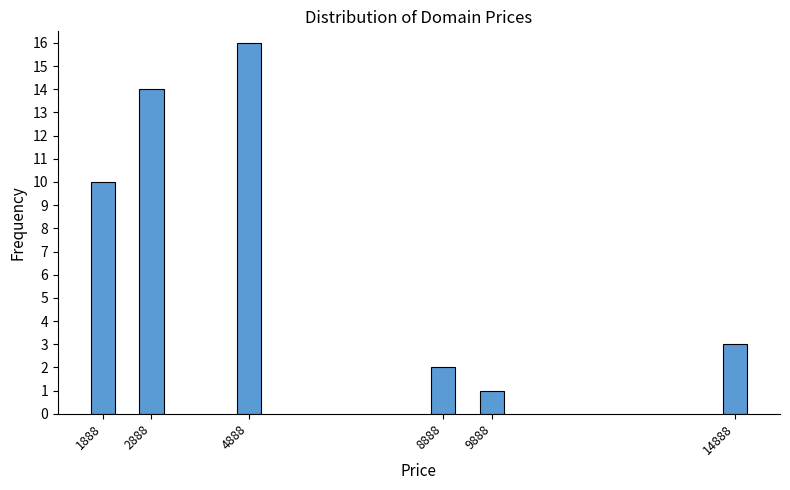

Reading left to right, transcribe all the data shown in this chart.

10	14	16	2	1	3